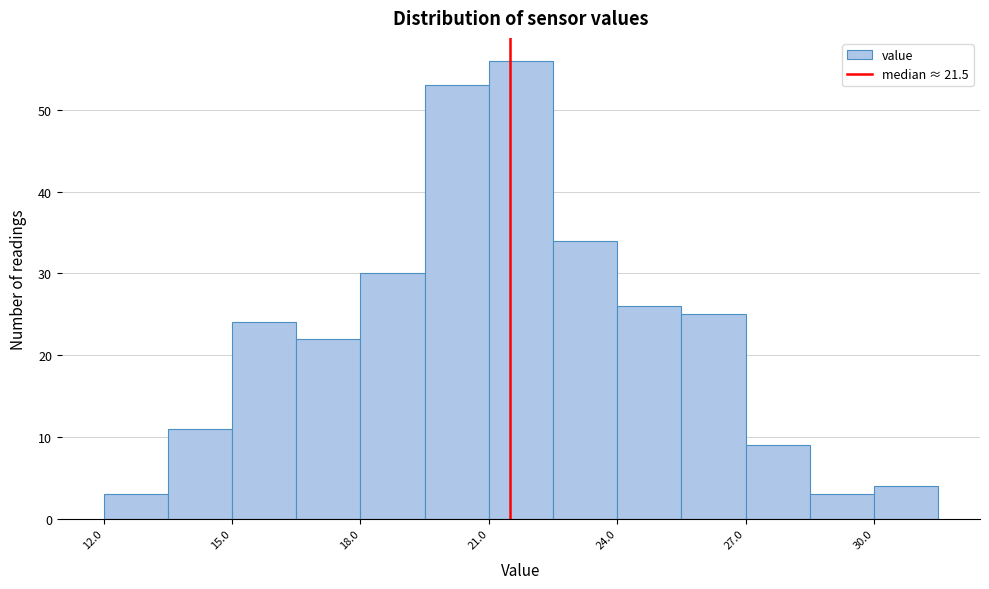

Around what value on the x-axis is the tallest bar? Give the approximate position of its centre, as read against the axis.

22.0